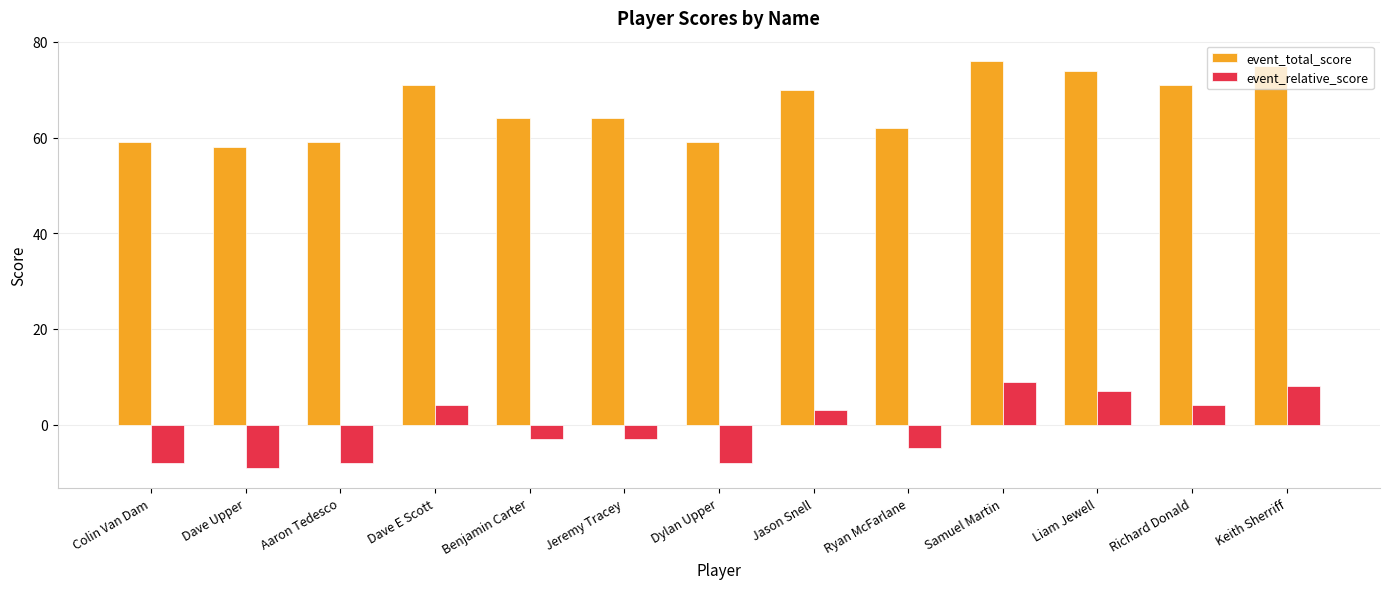

What is the difference between the maximum and second lowest values in the event_total_score series?

17